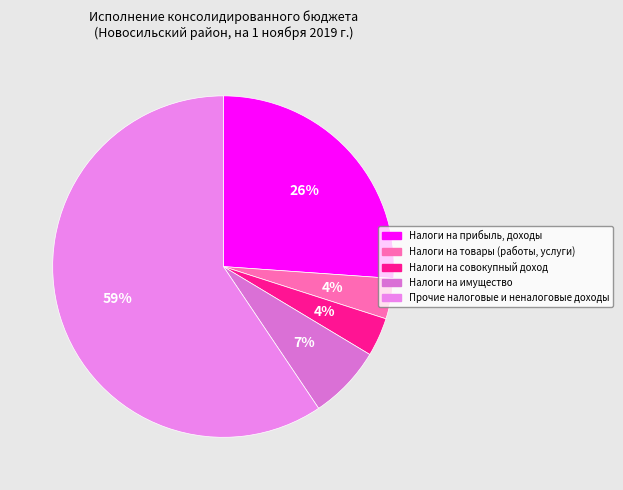

What is the total percentage of Прочие налоговые и неналоговые доходы and Налоги на совокупный доход?

63.1%